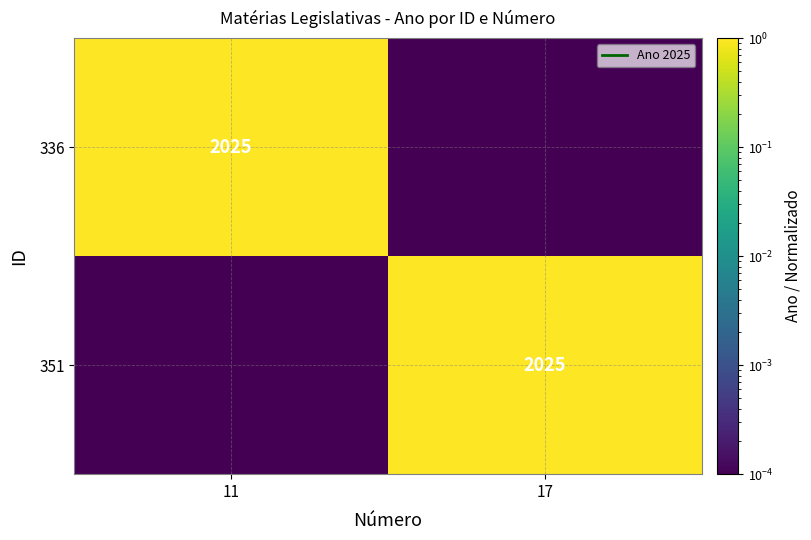

What is the sum of all 336 values?

1.0